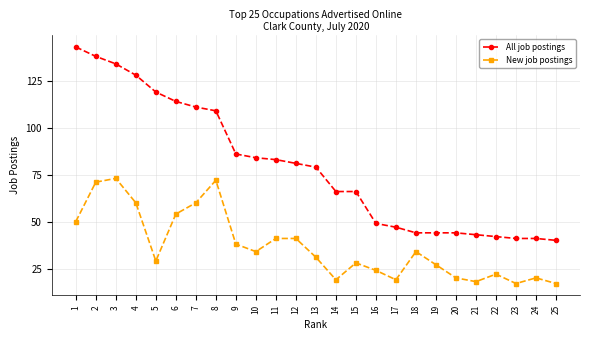

Count the number of categories in the chart.

25